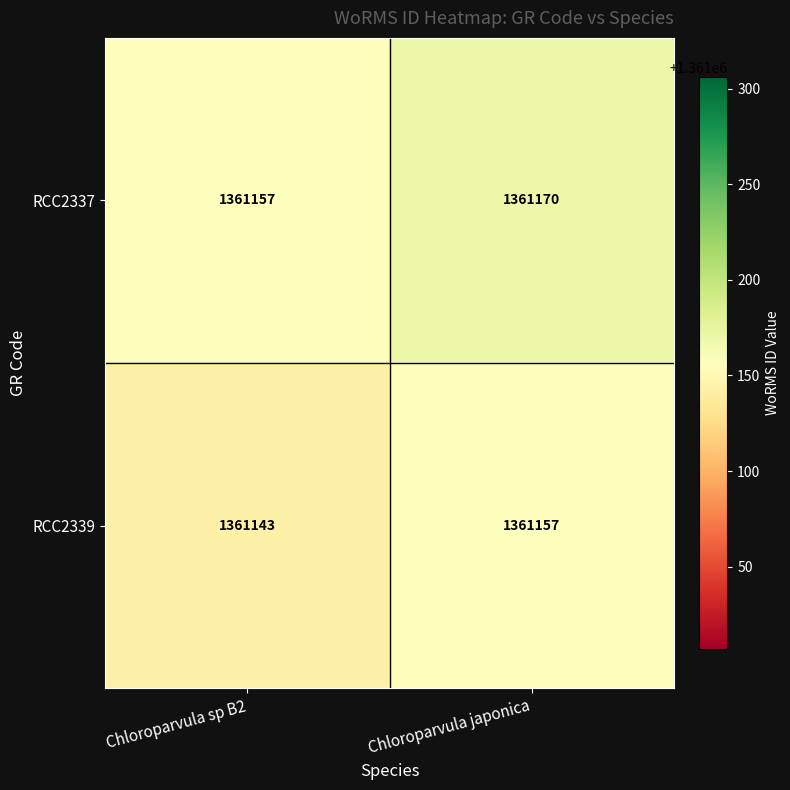

The value of RCC2339 at Chloroparvula japonica is 425432. True or false?

False